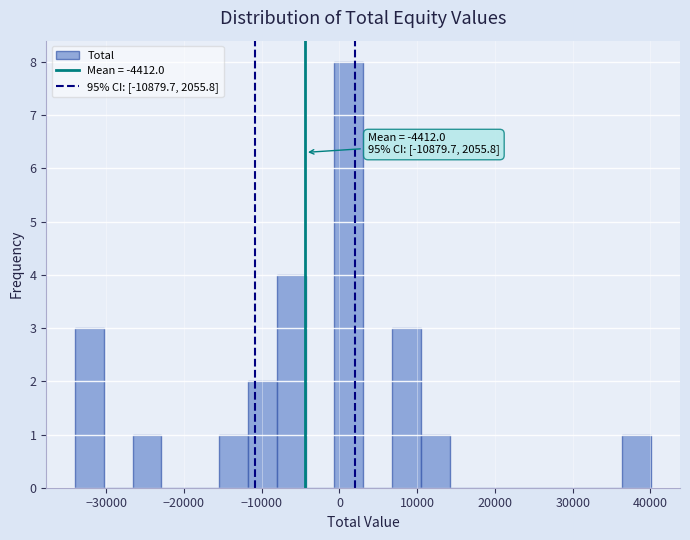

Around what value on the x-axis is the tallest bar? Give the approximate position of its centre, as read against the axis.

1000